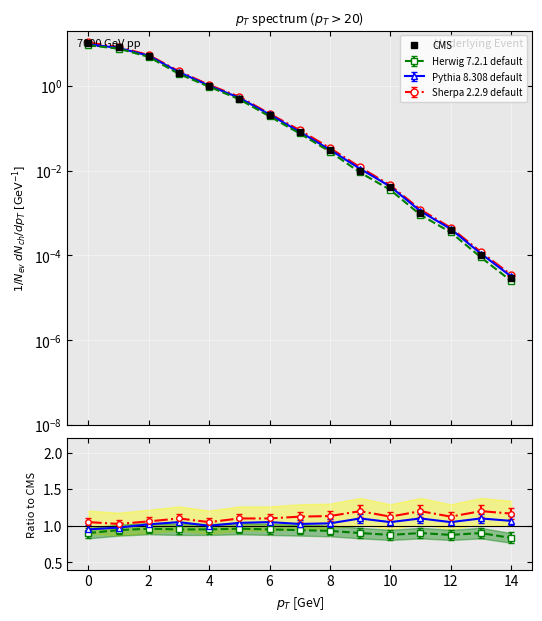

What is the maximum value shown in the chart?

10.0